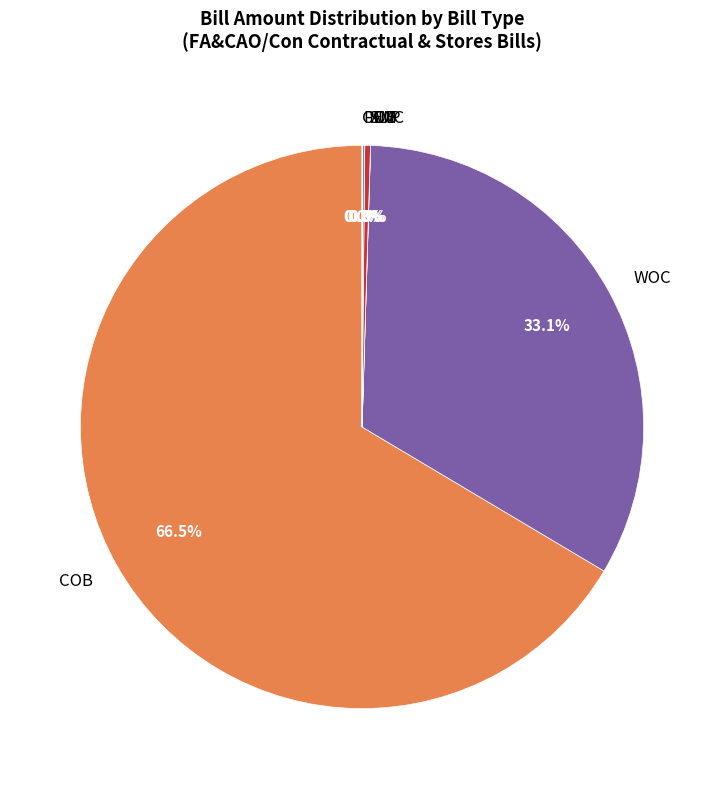

To the nearest percent, what percentage of the pie is WOC?

33%